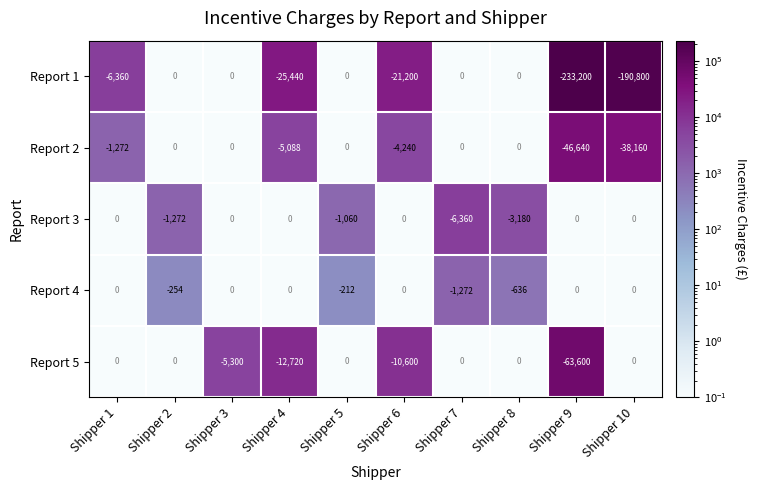

What is the difference between the maximum and minimum values in the Report 4 series?

1272